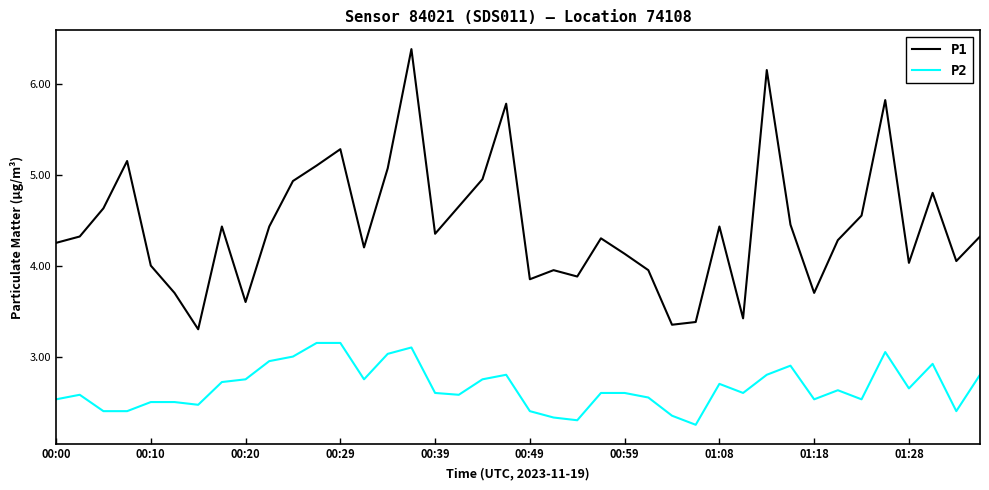

List the series in order of their overall mean, lowest first.

P2, P1